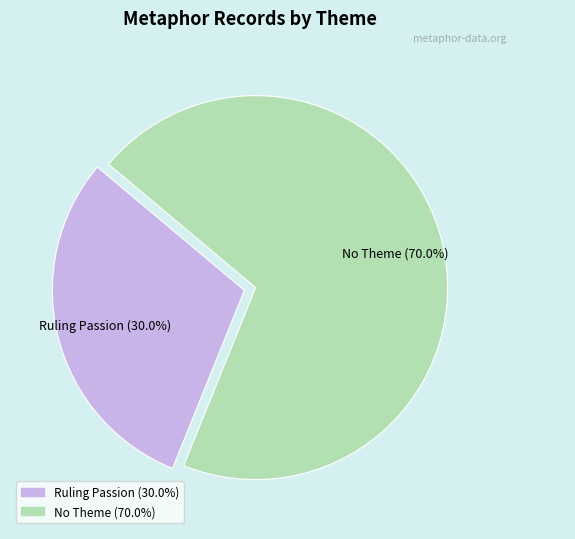

Is there any slice that represents more than half of the pie?

Yes